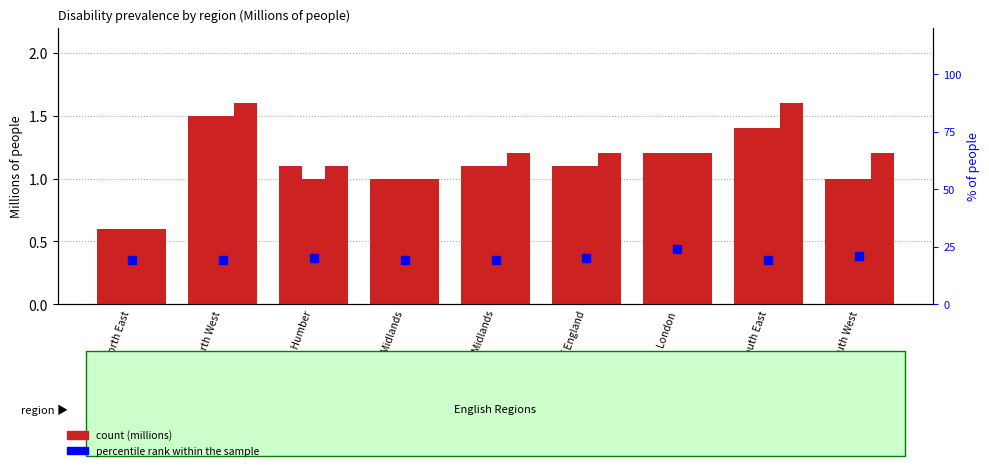

Which series has the largest total across all categories?

percentile rank within the sample